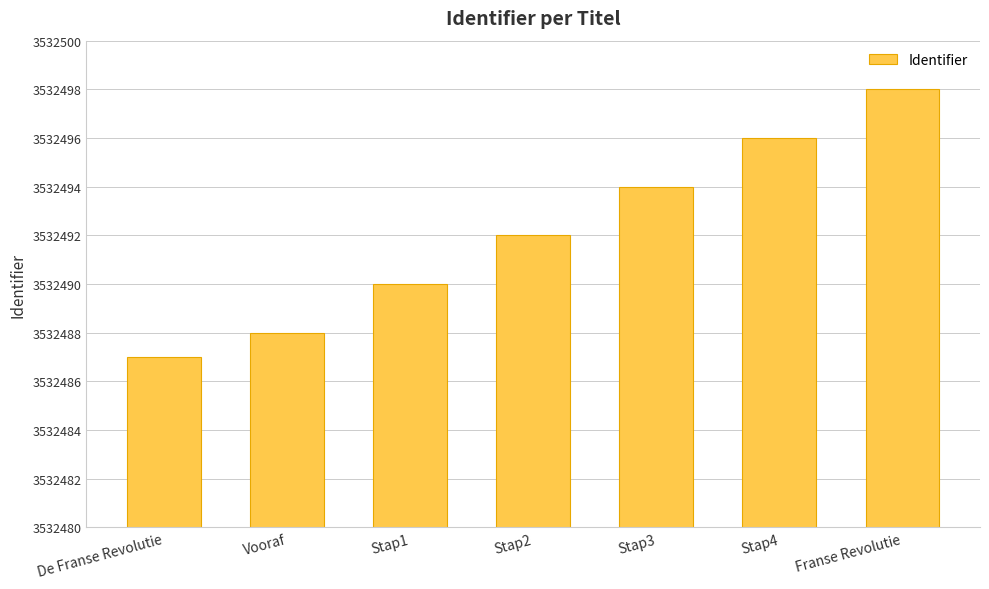

What is the label of the 7th bar from the right?

De Franse Revolutie